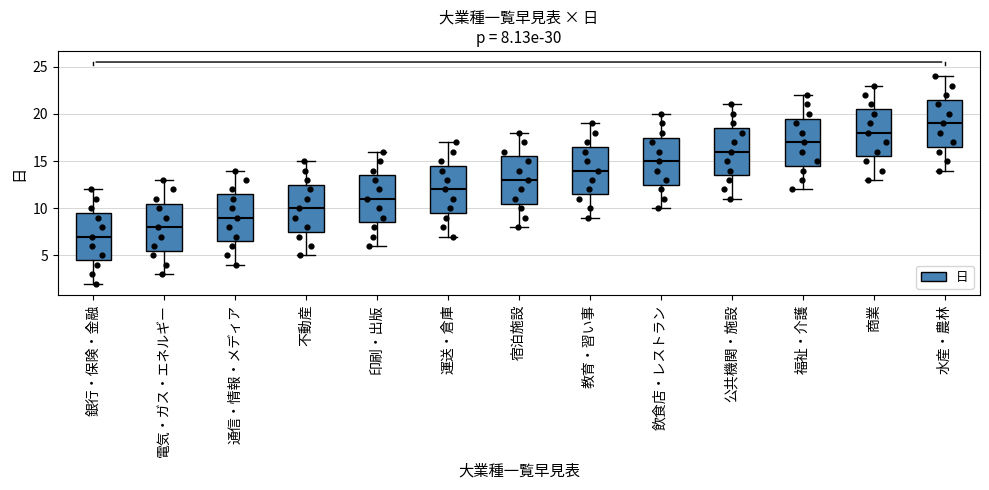

Which box has the highest median line?

水産・農林